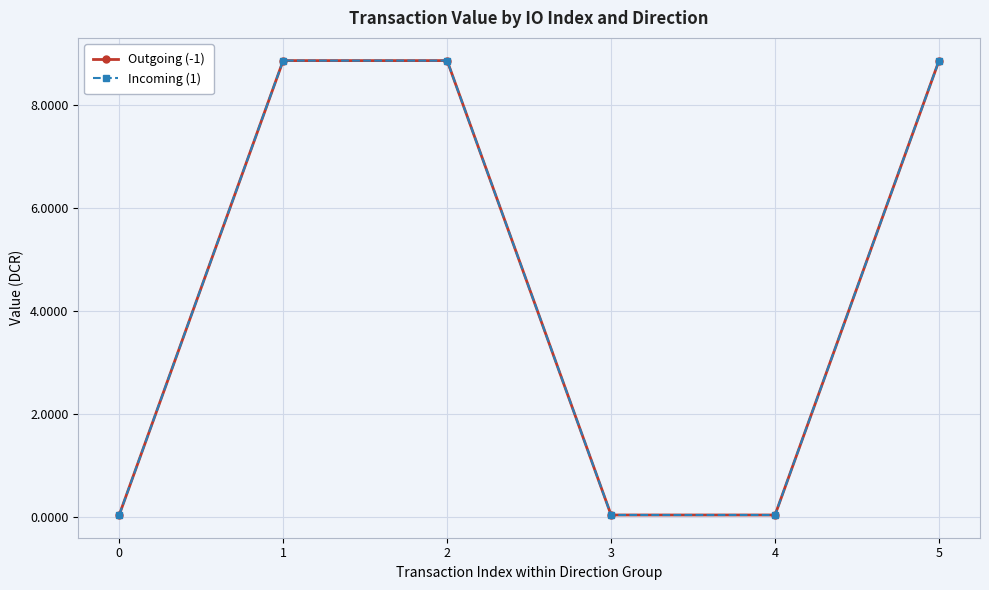

Does the chart have visible grid lines?

Yes